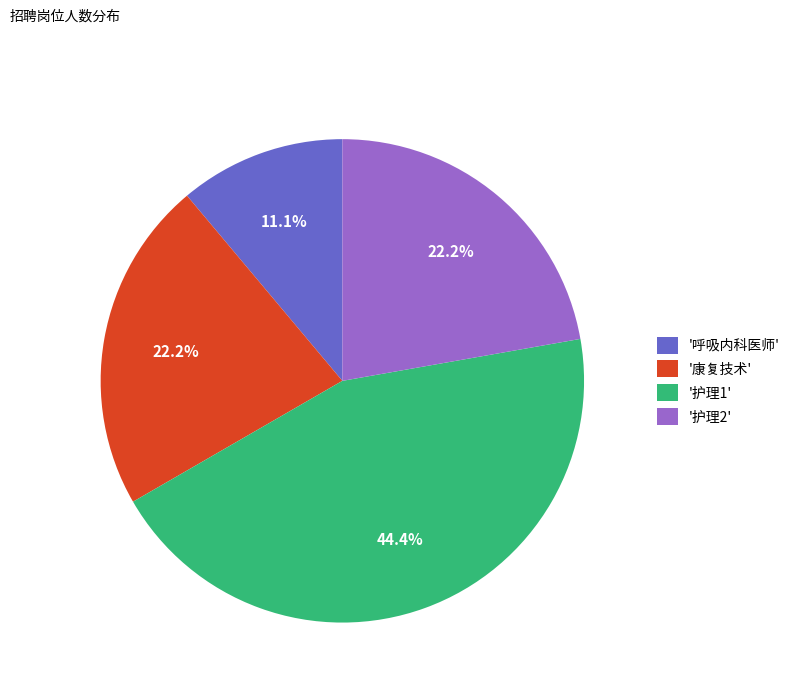

Does '护理2' represent more than half of the total?

No